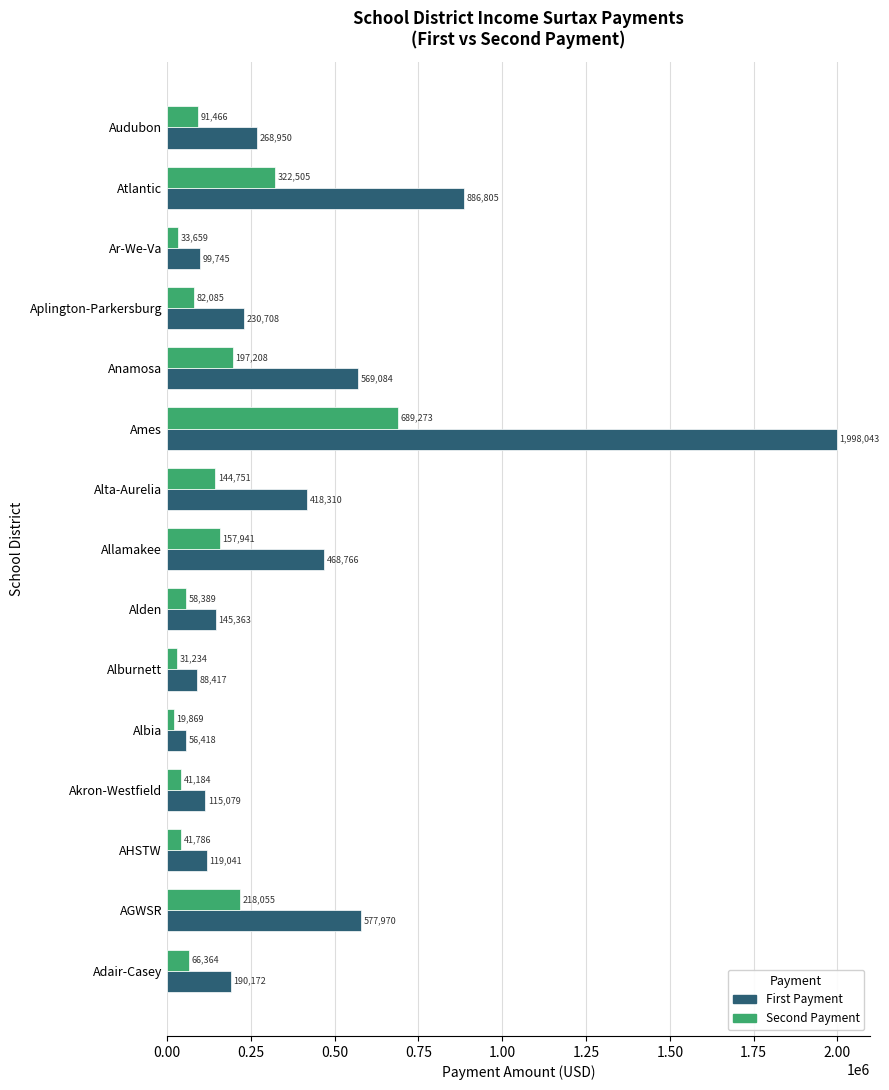

What is the average value of the Second Payment series?

146384.6